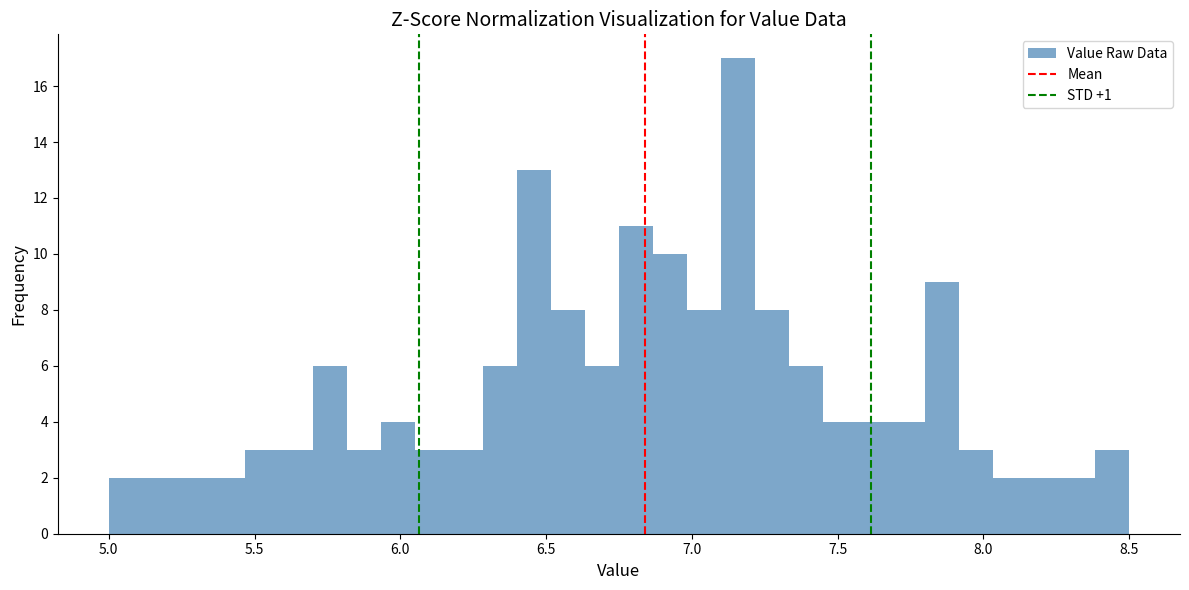

Read against the x-axis, roughly where is the centre of the tallest bar?

7.15